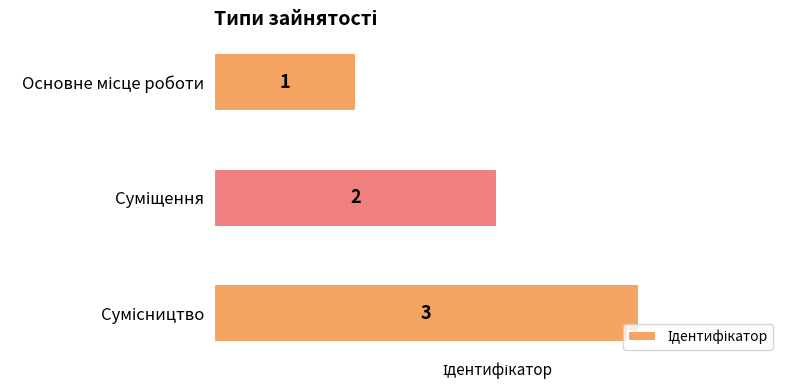

What is the minimum value shown in the chart?

1